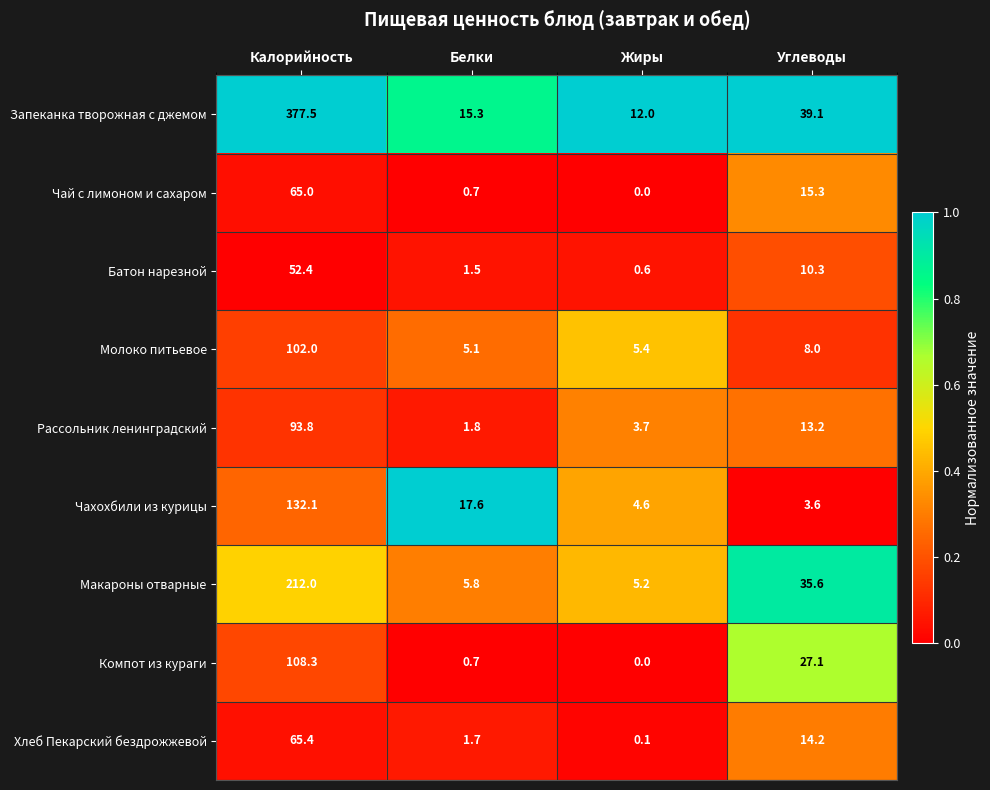

List the series in order of their peak value, highest first.

Запеканка творожная с джемом, Макароны отварные, Чахохбили из курицы, Компот из кураги, Молоко питьевое, Рассольник ленинградский, Хлеб Пекарский бездрожжевой, Чай с лимоном и сахаром, Батон нарезной